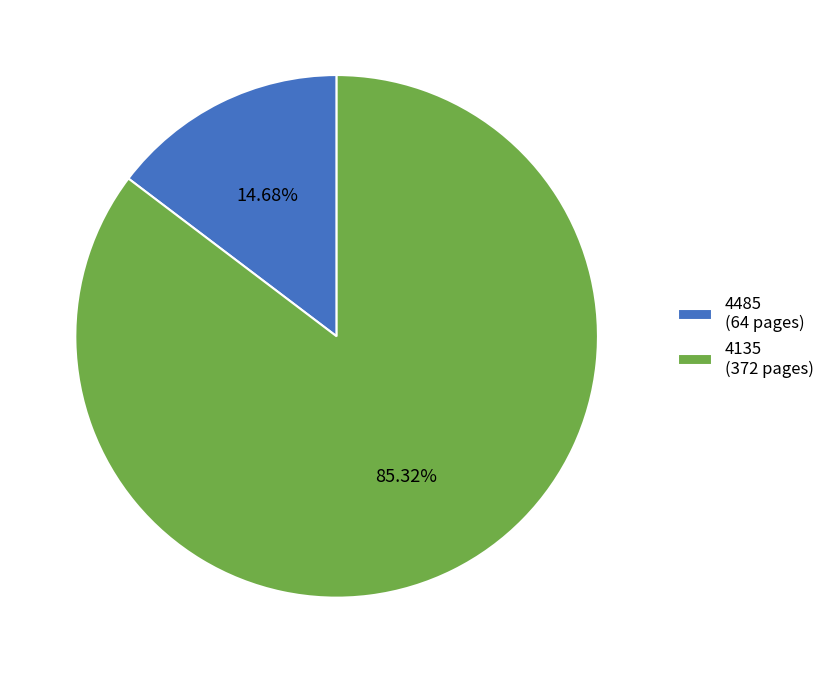

Combined, what portion of the pie is 4485 and 4135?

100.0%